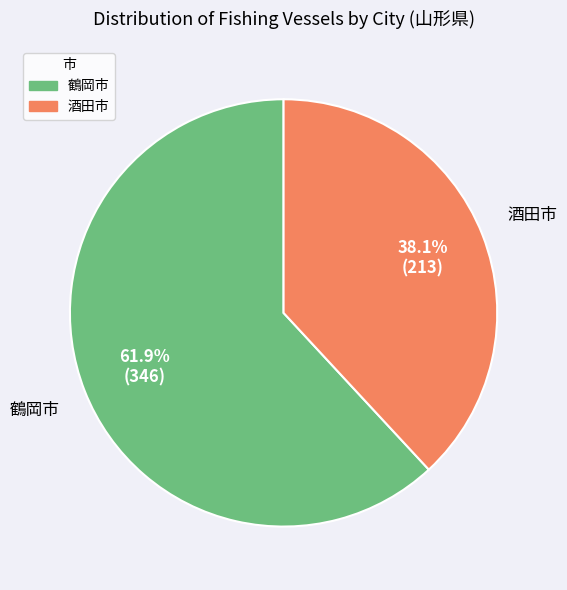

What is the ratio of the value at 酒田市 to the value at 鶴岡市?

0.6